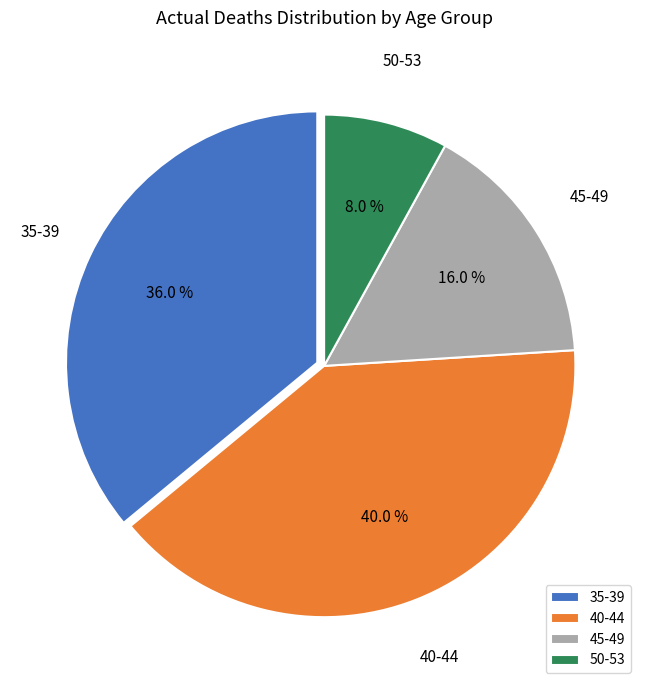

What is the ratio of the value at 35-39 to the value at 40-44?

0.9